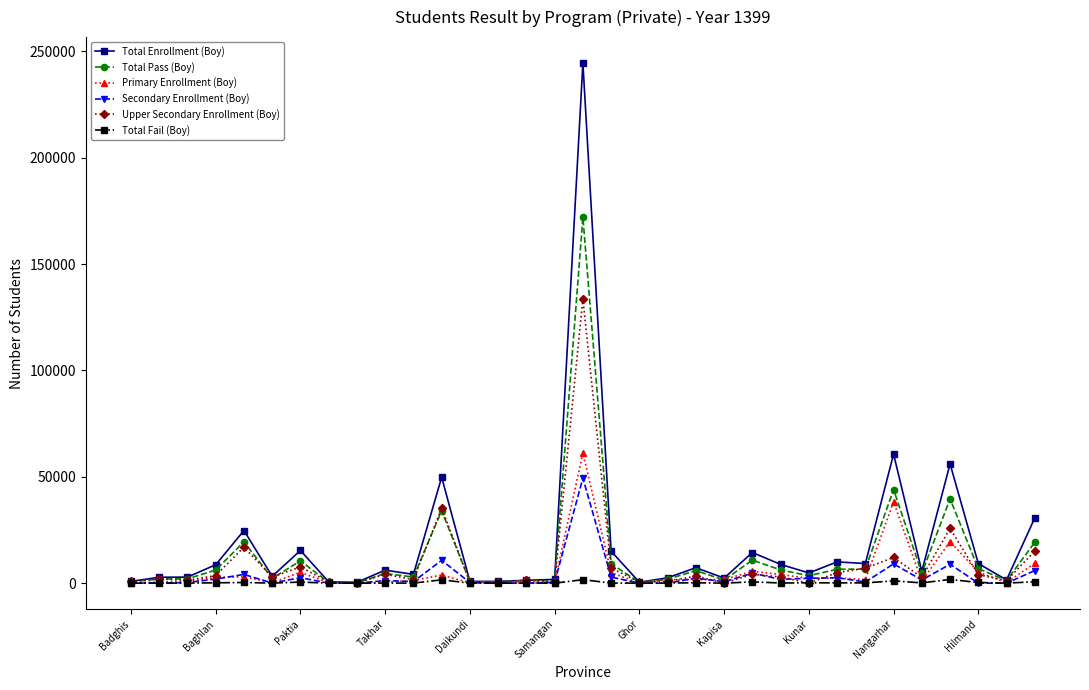

Count the number of data series in this chart.

6